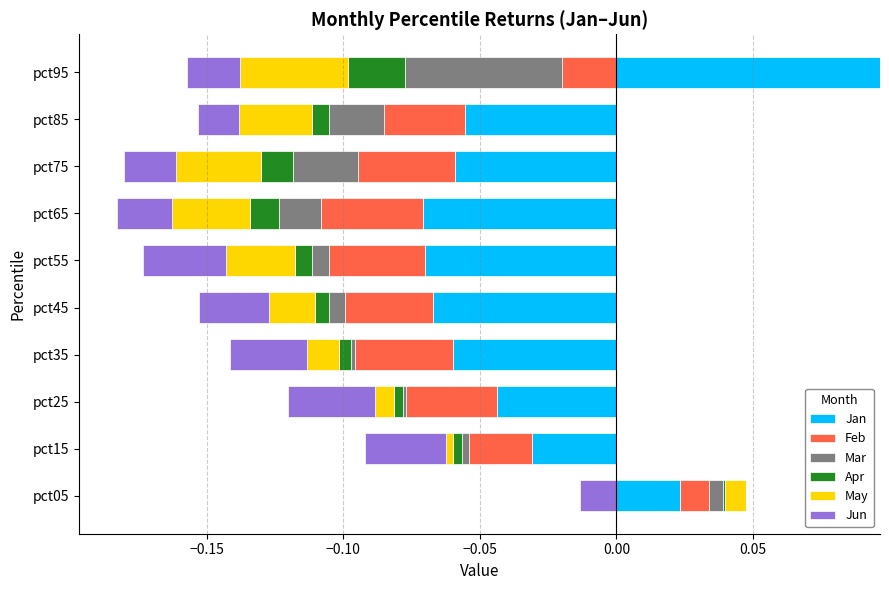

How many values in the Mar series exceed 0?

1